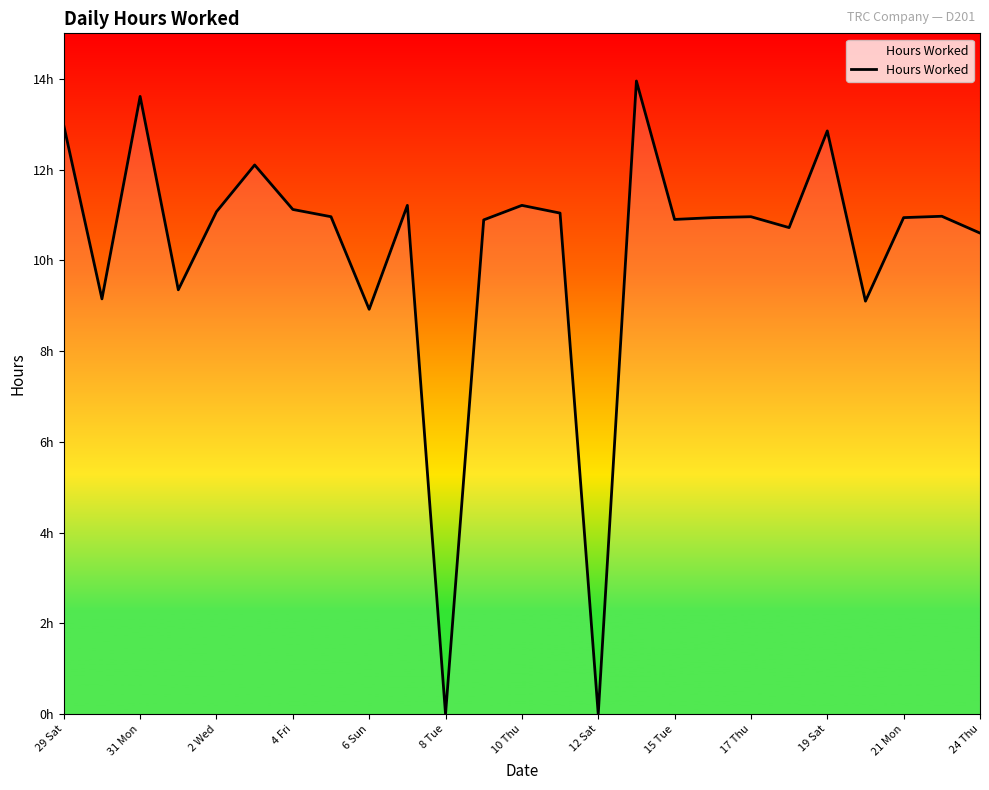

Does the chart display data point markers on the line(s)?

No